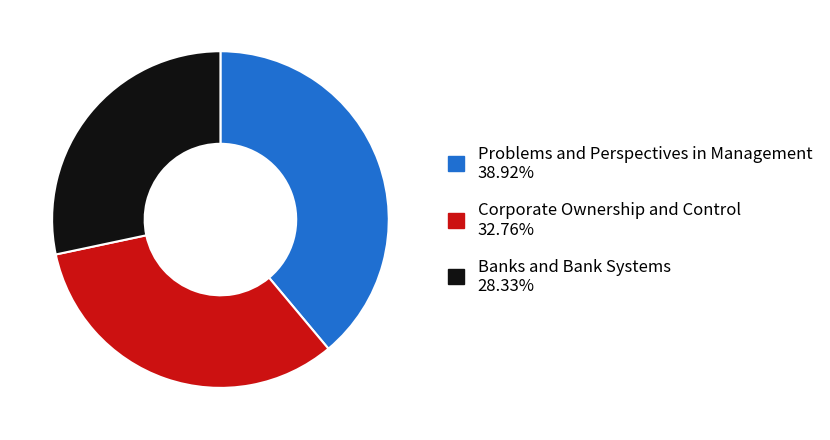

Is the sum of Banks and Bank Systems and Problems and Perspectives in Management greater than half?

Yes